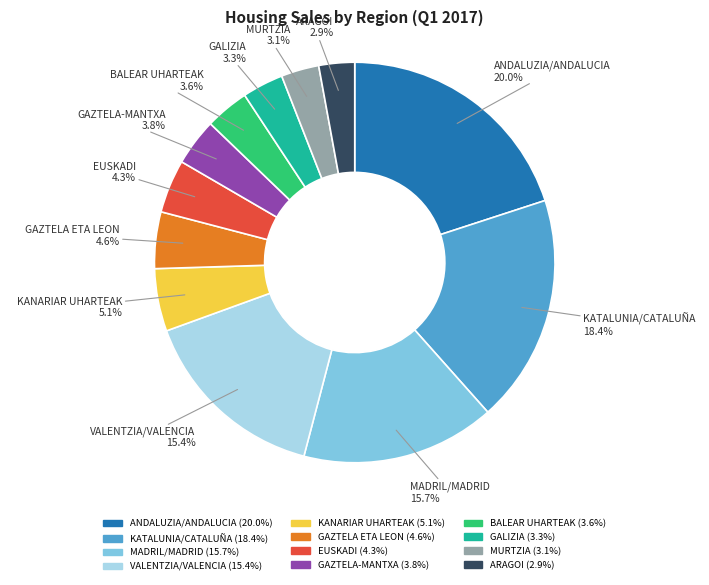

Is it true that KATALUNIA/CATALUÑA is 18% of the pie?

True